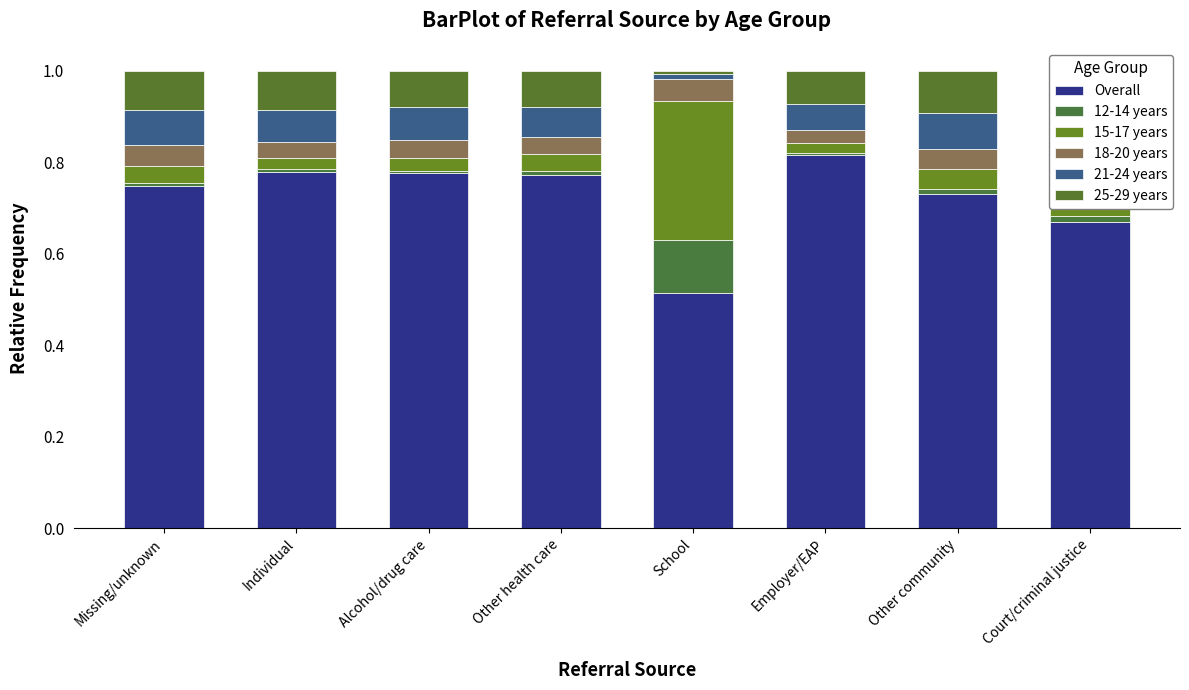

How many 21-24 years values are between 0 and 1?

8